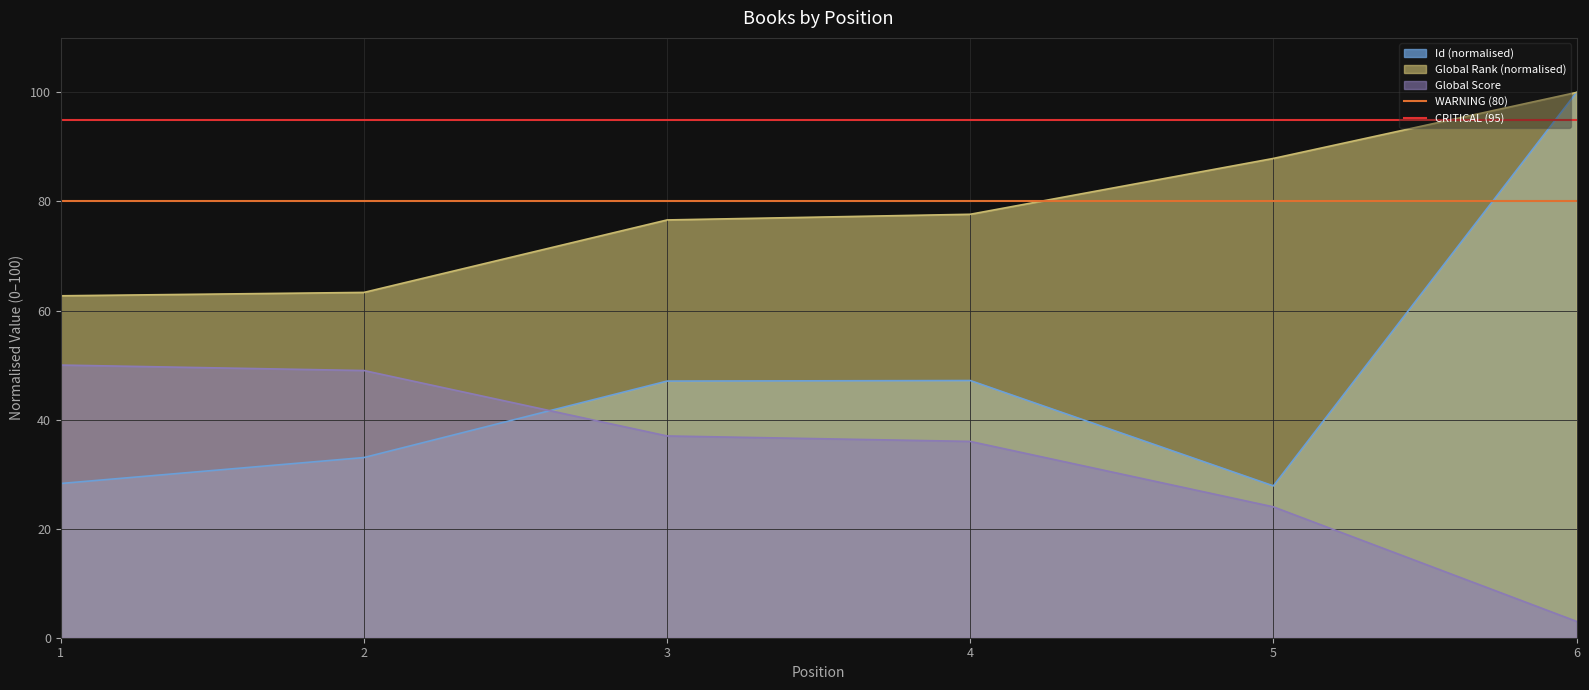

Between which two adjacent categories do Id (normalised) and Global Score first intersect?

2 and 3